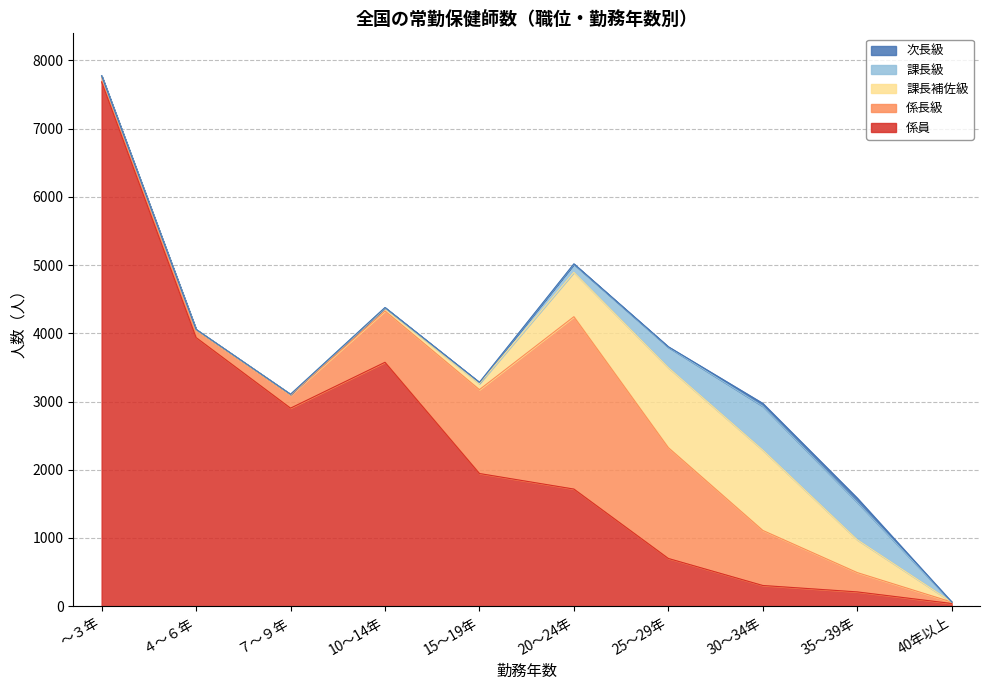

What is the minimum value for 課長級?

1